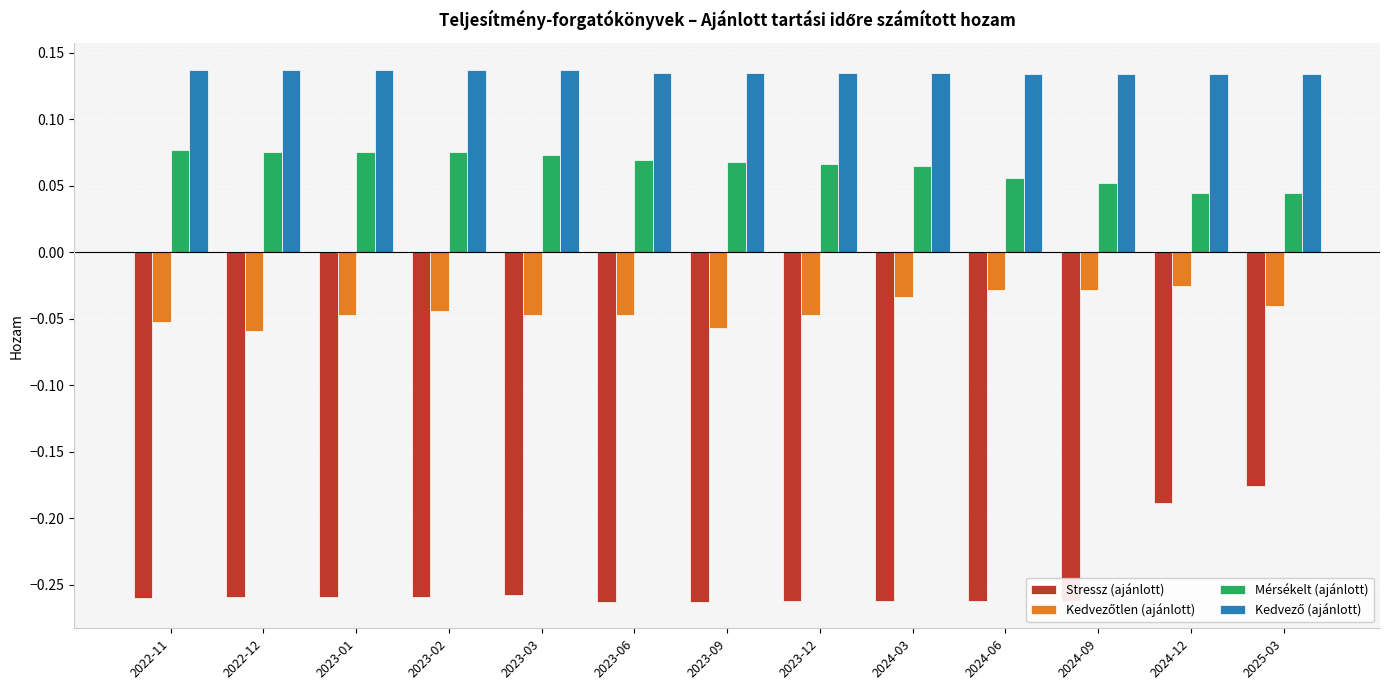

Is it true that Stressz (ajánlott) equals -0.3 at 2024-12?

False